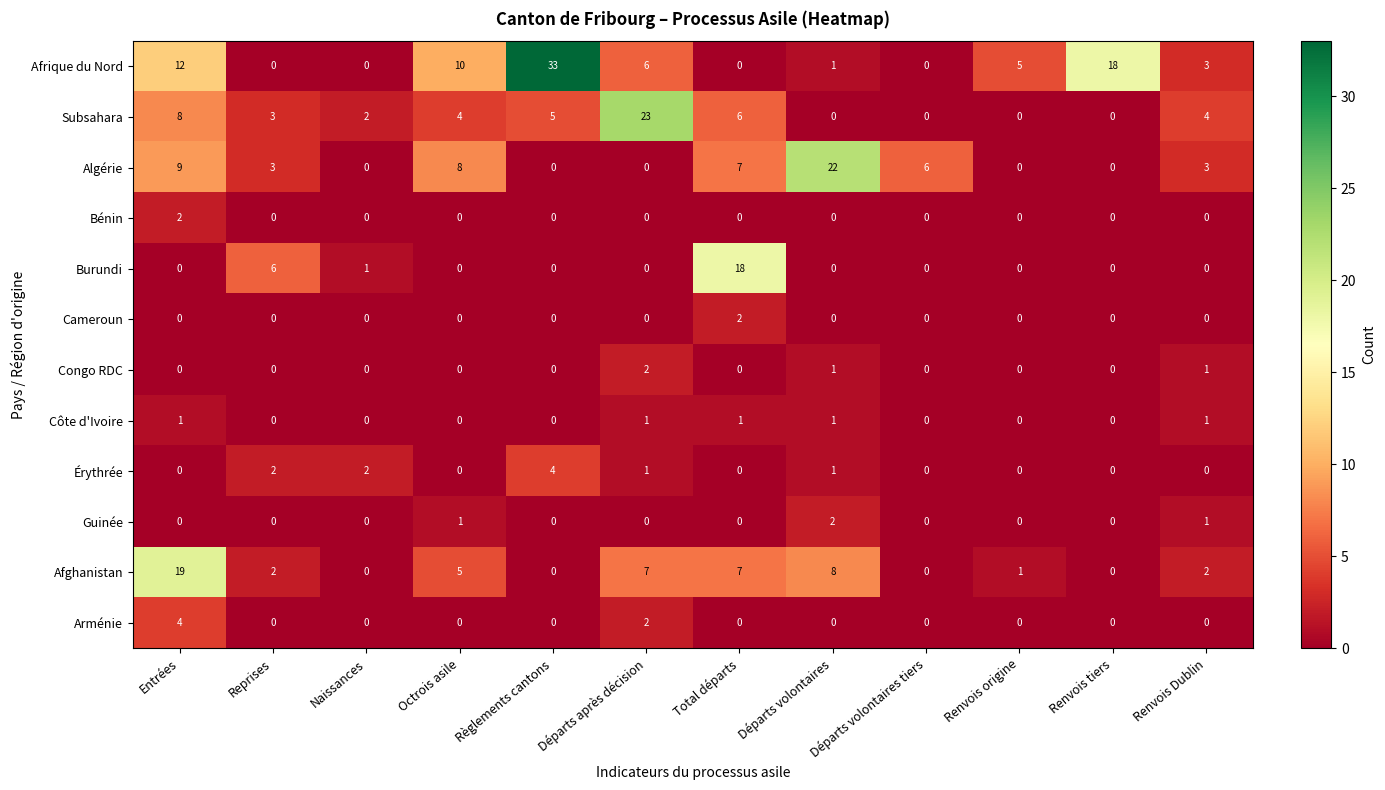

True or false: Guinée has a value of 0 at Reprises.

True